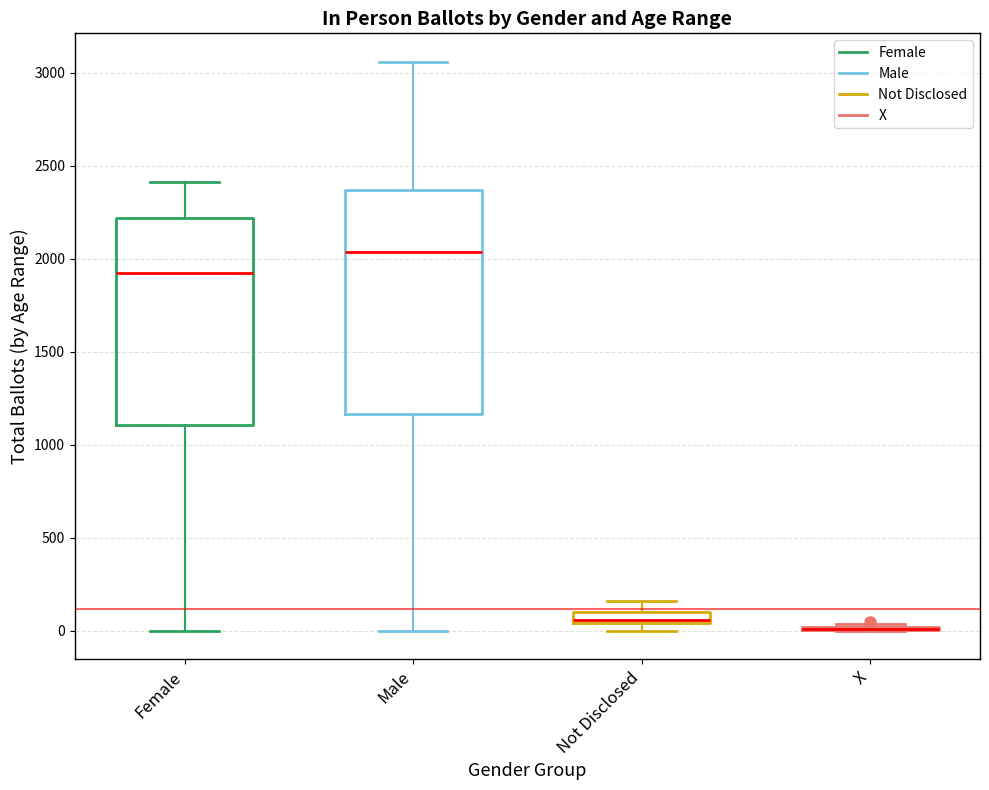

Which box is the tallest, from its lower edge to its upper edge?

Male